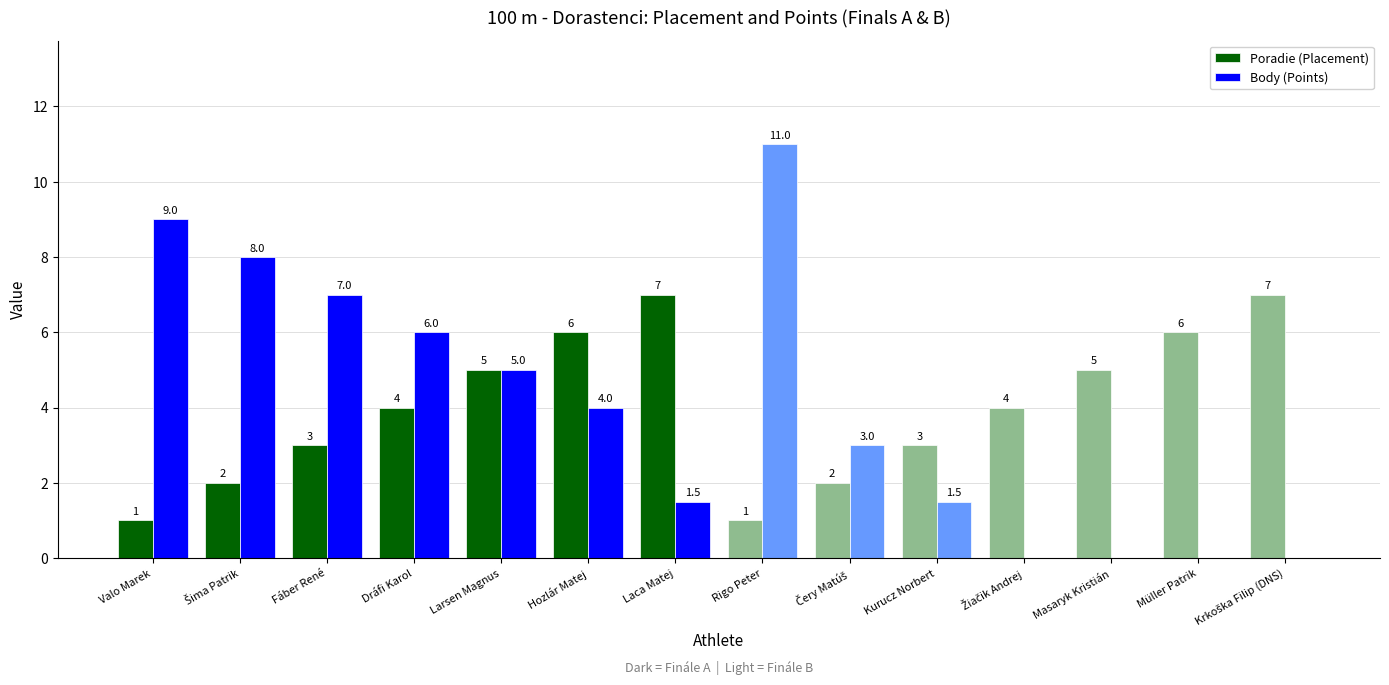

Between Masaryk Kristián and Müller Patrik, which series saw the biggest shift?

Poradie (Placement)